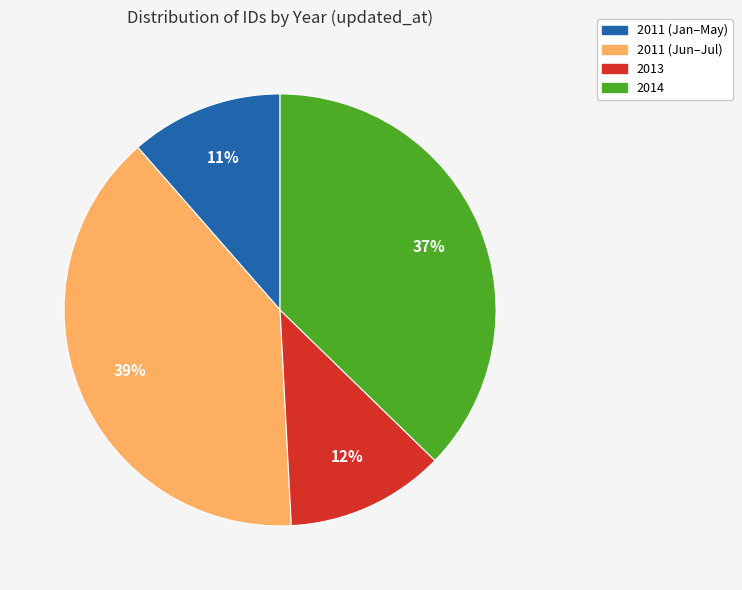

Does any single category account for the majority?

No